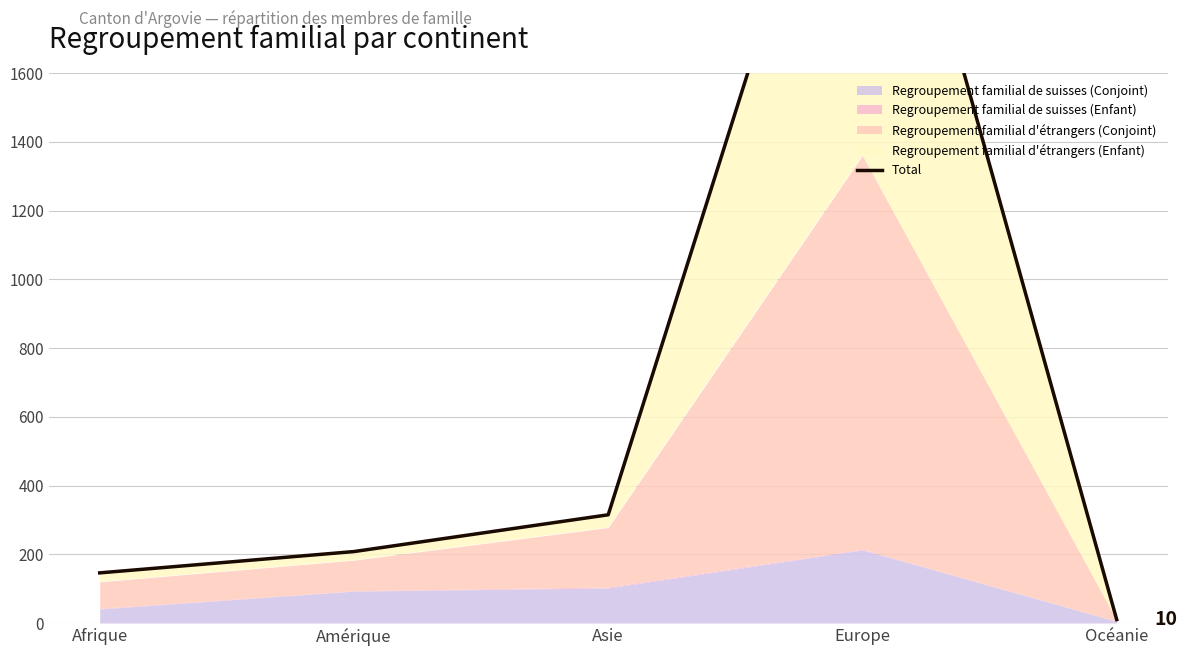

How many lines are shown in the chart?

1